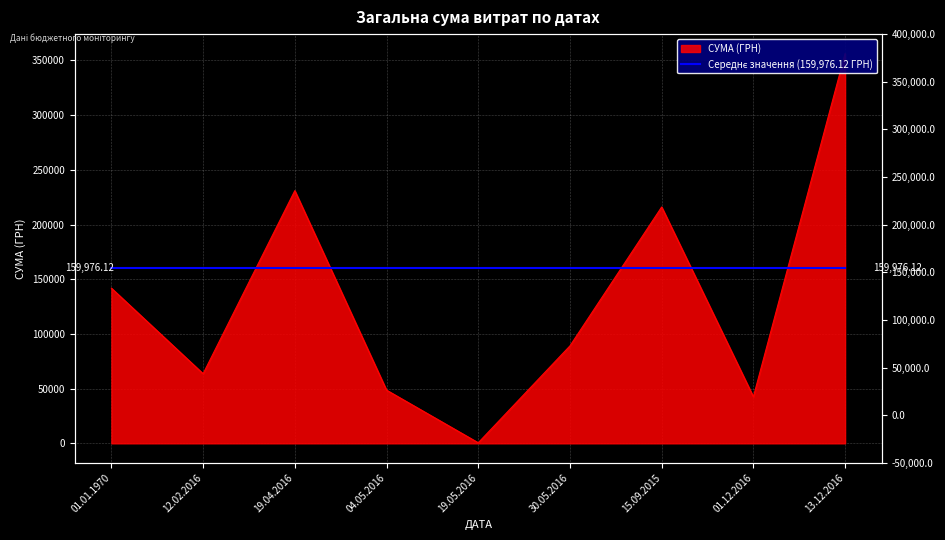

What position from the right is 13.12.2016?

1